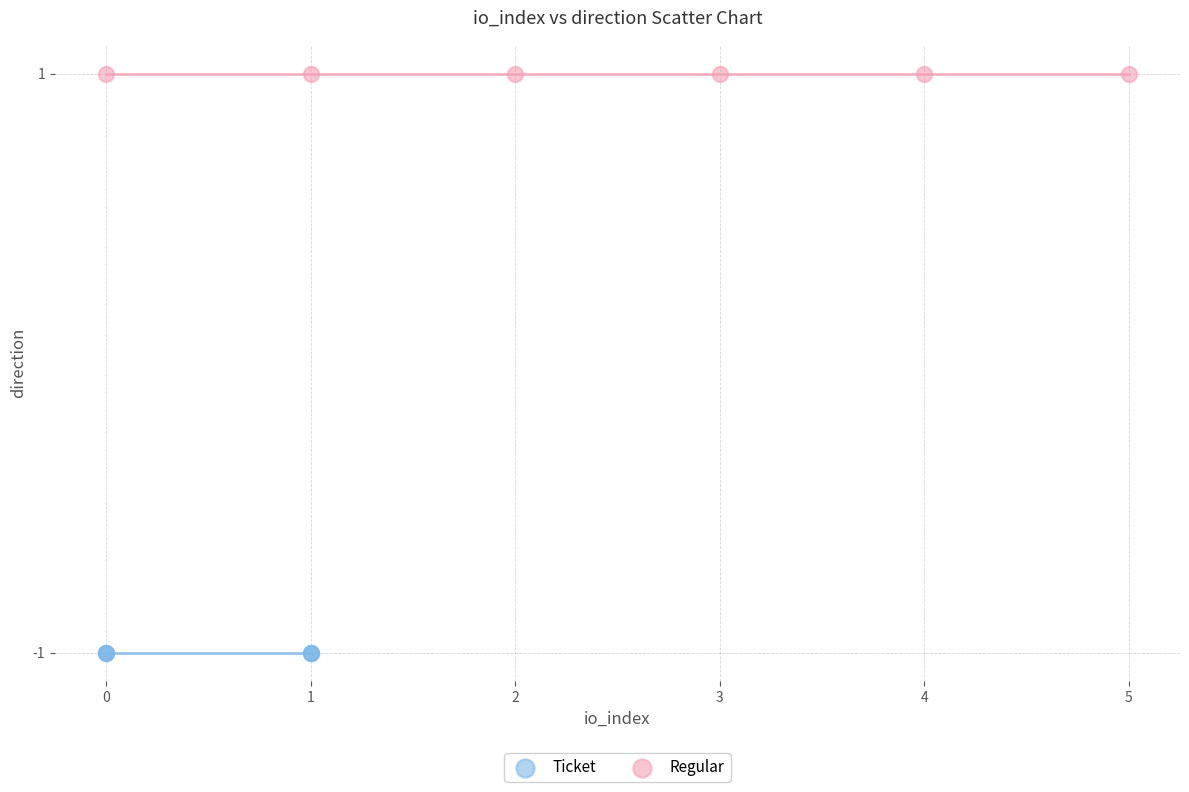

Which series contains the highest Y value?

Regular